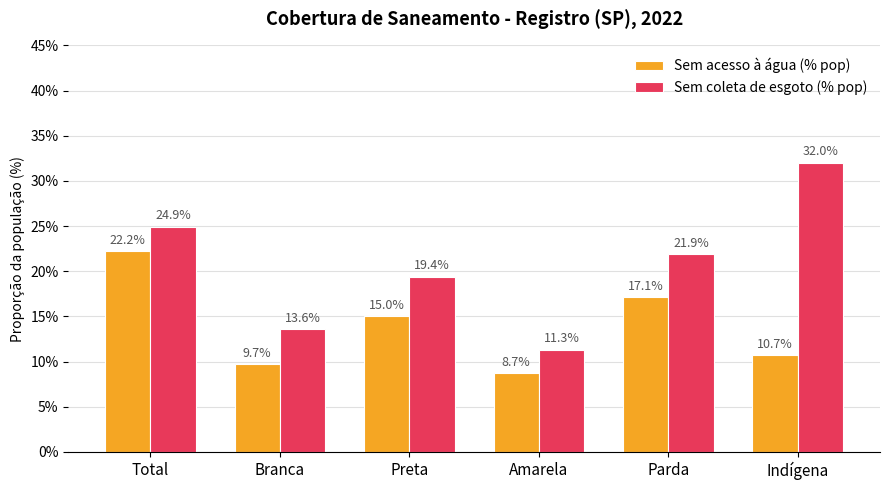

Between Branca and Preta, which series saw the biggest shift?

Sem coleta de esgoto (% pop)